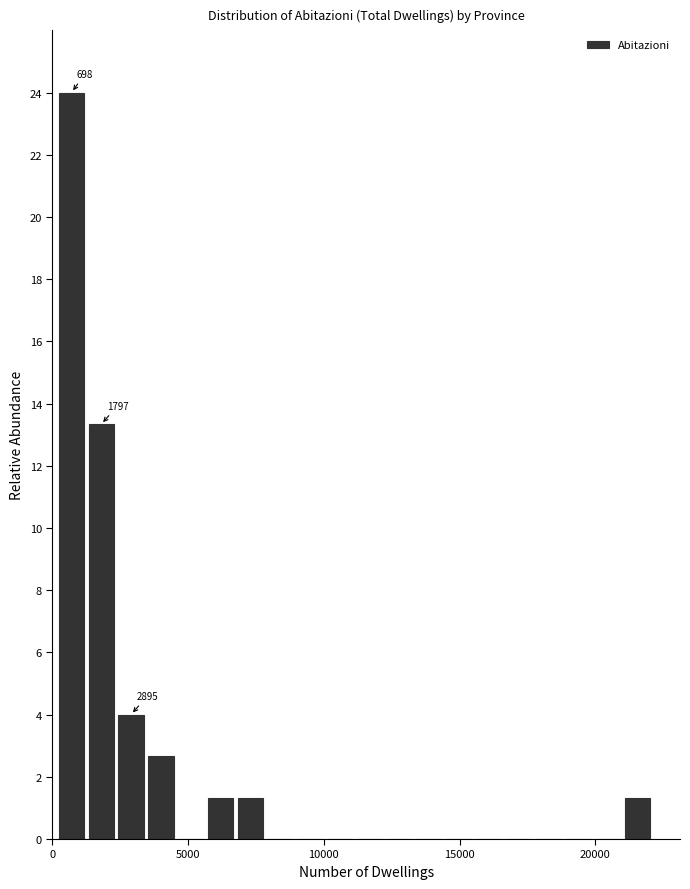

Read against the x-axis, roughly where is the centre of the tallest bar?

500